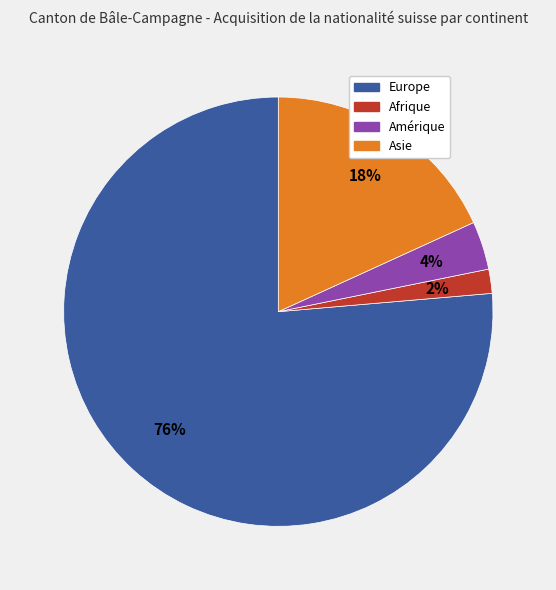

Does Europe represent more than half of the total?

Yes